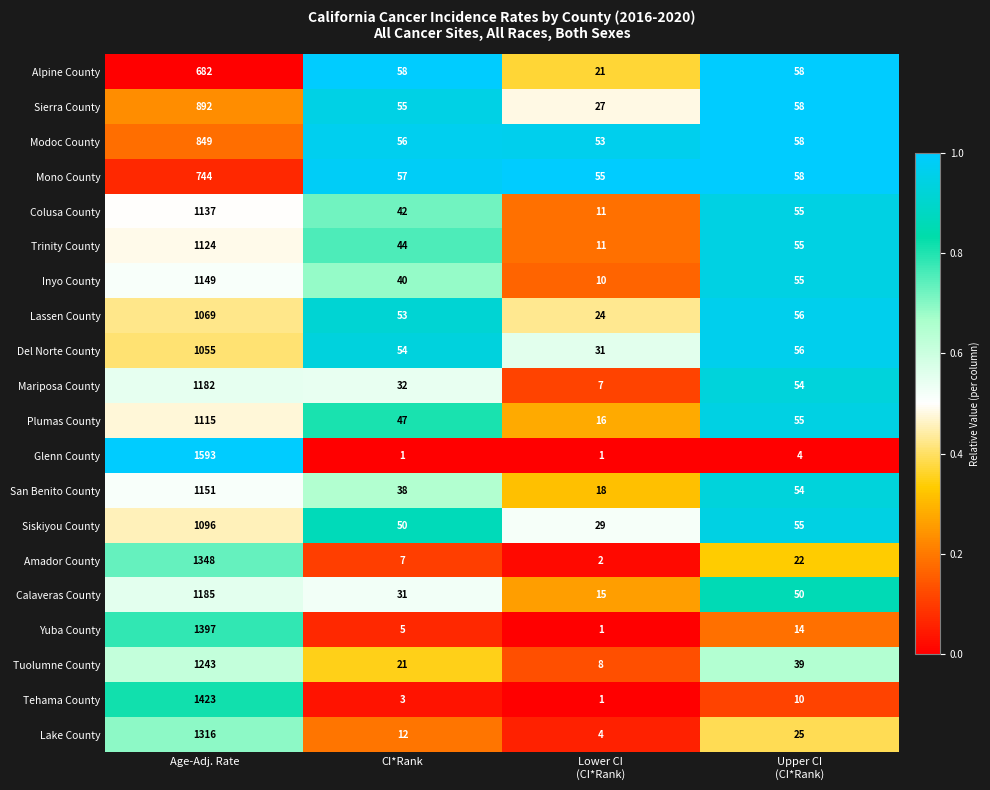

What is the greatest value displayed?

1593